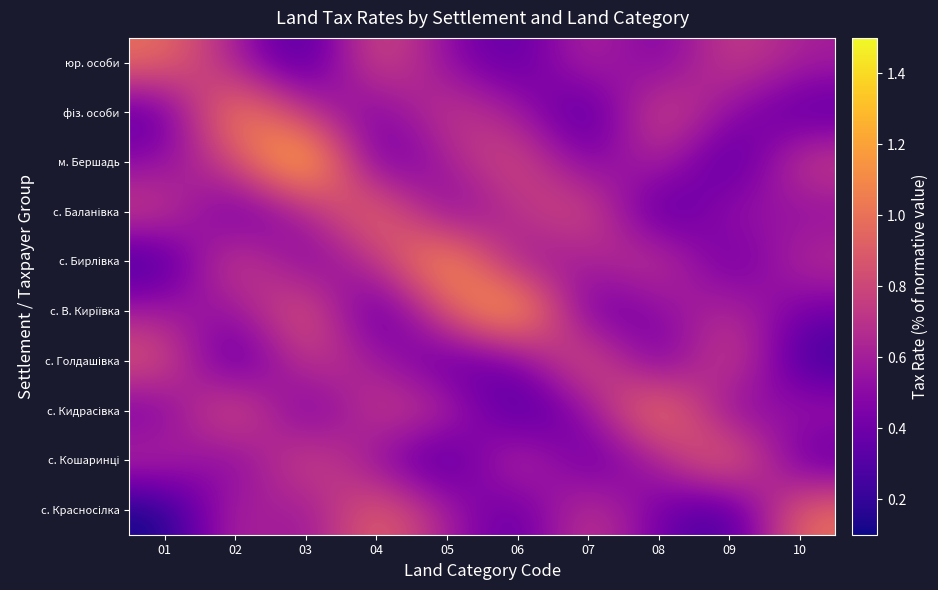

Which series changed the most between 05 and 10?

с. Бирлівка